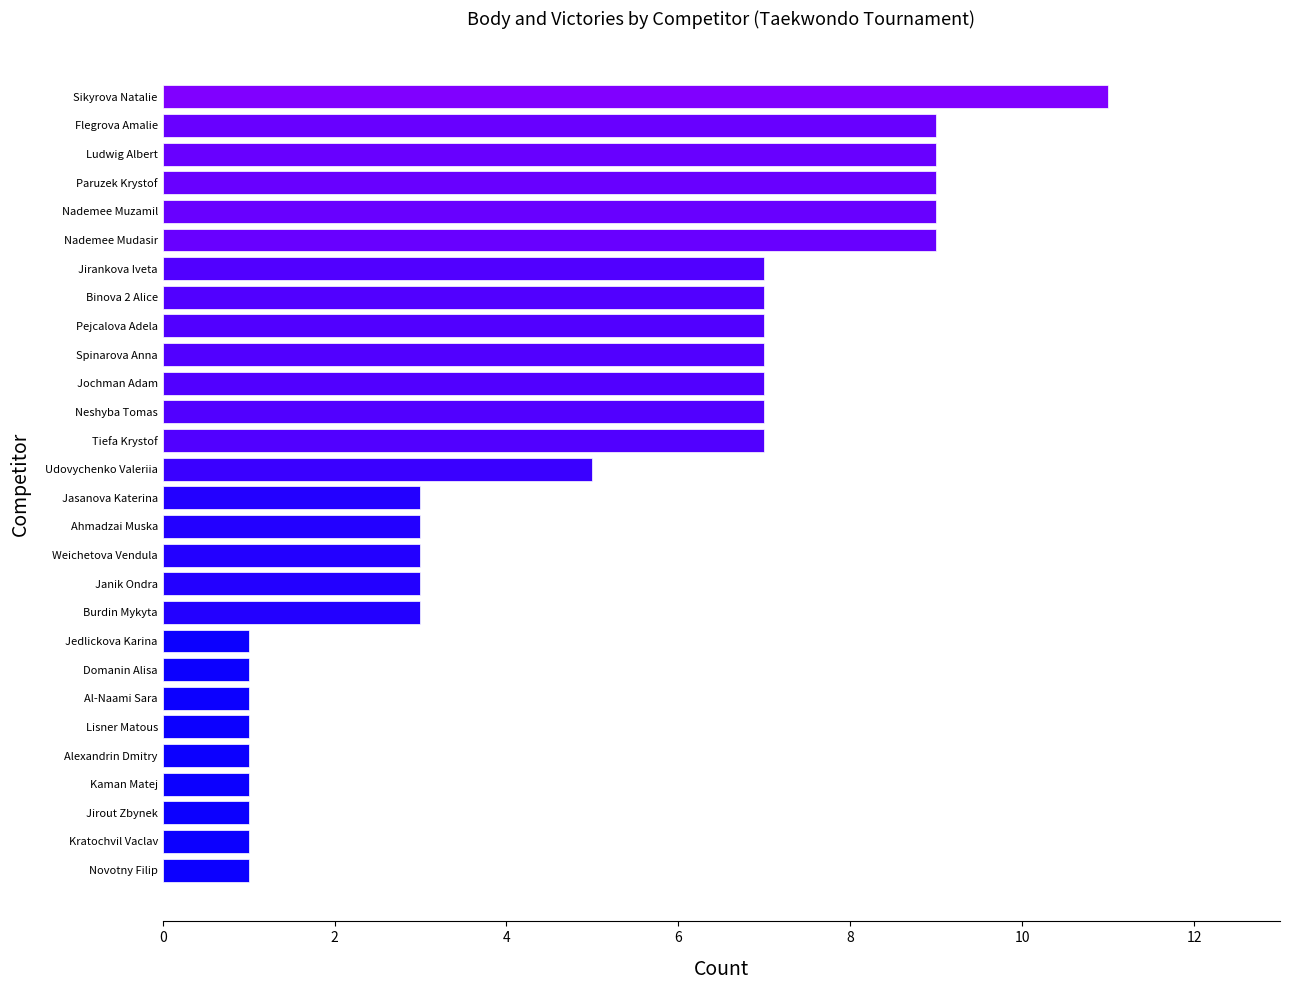

True or false: the data shows 2 at Tiefa Krystof.

False